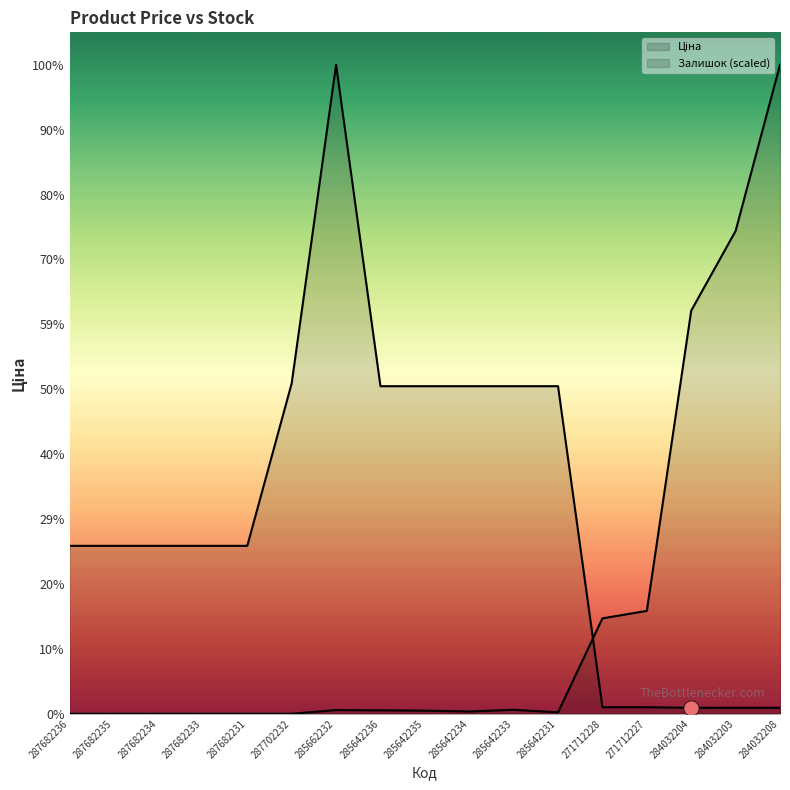

At how many categories does at least one series exceed 50537?

2